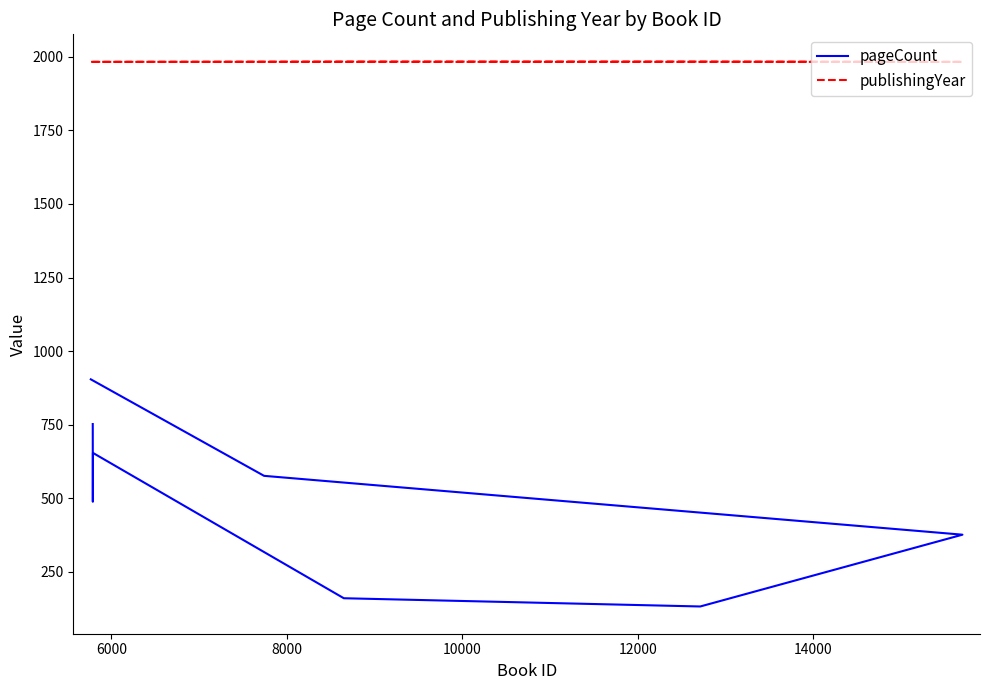

Where is publishingYear nearest to the value 1983?

6000